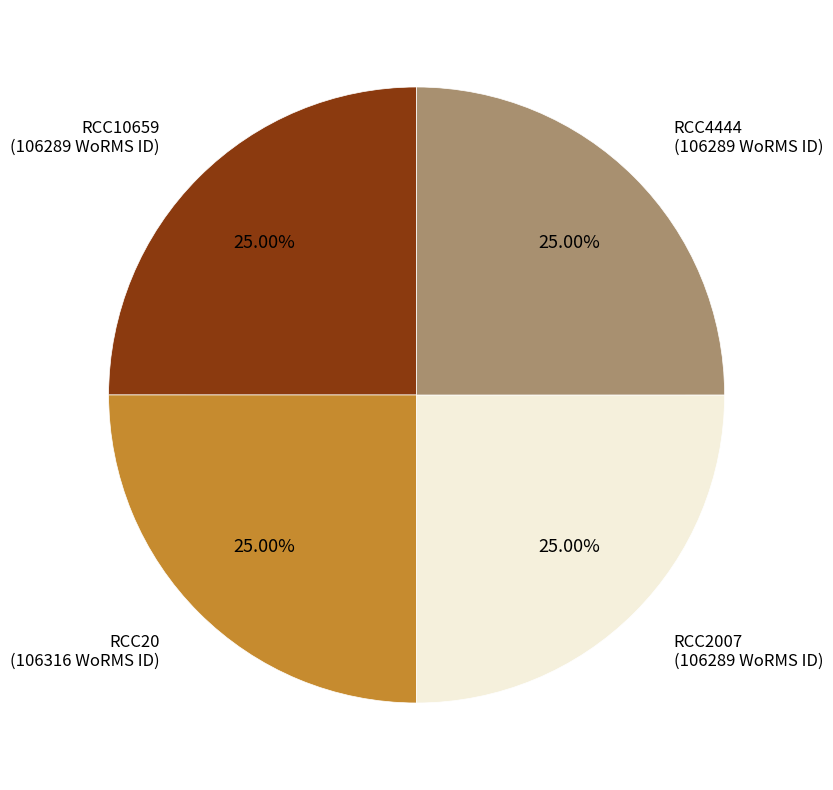

Does RCC2007 (106289 WoRMS ID) represent more than half of the total?

No